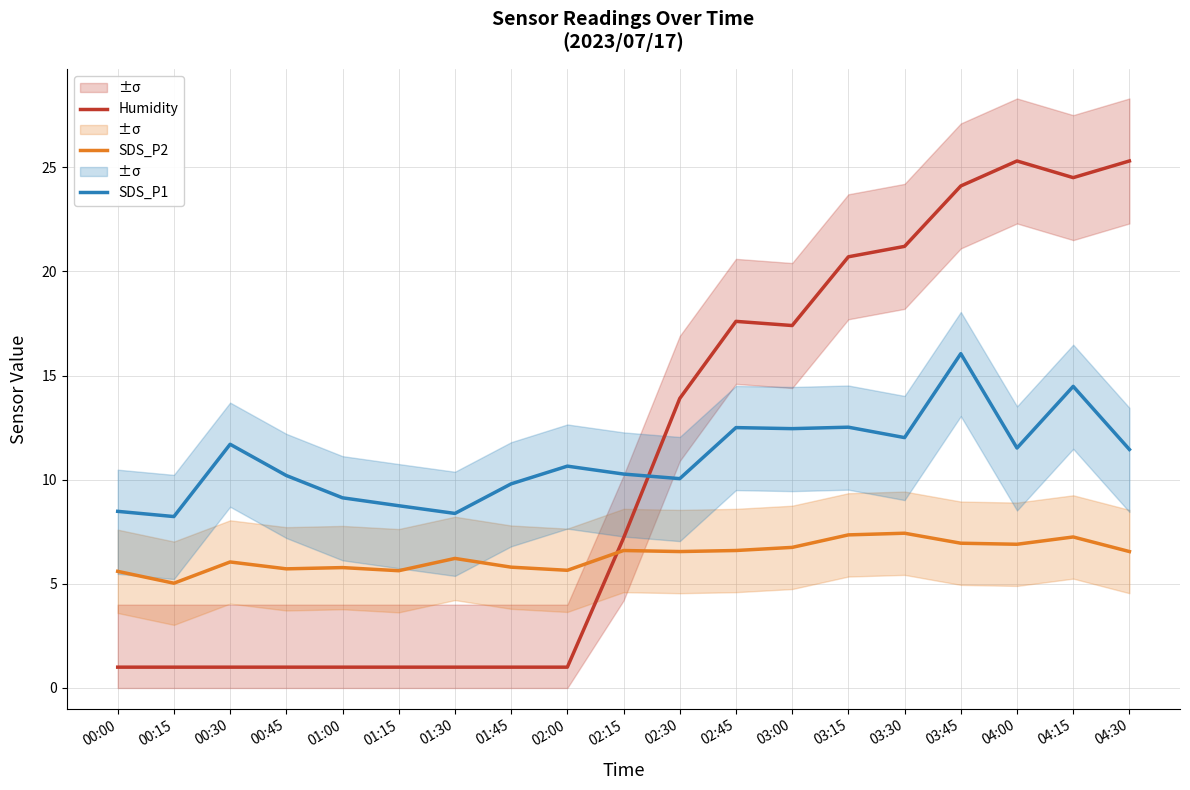

How many lines are shown in the chart?

3